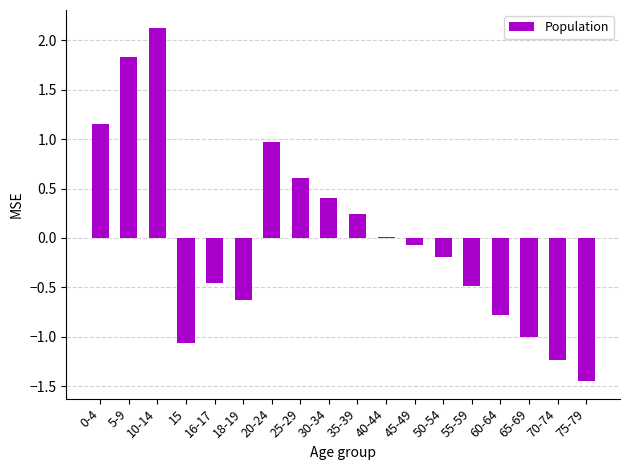

Which label corresponds to the largest value in the chart?

10-14